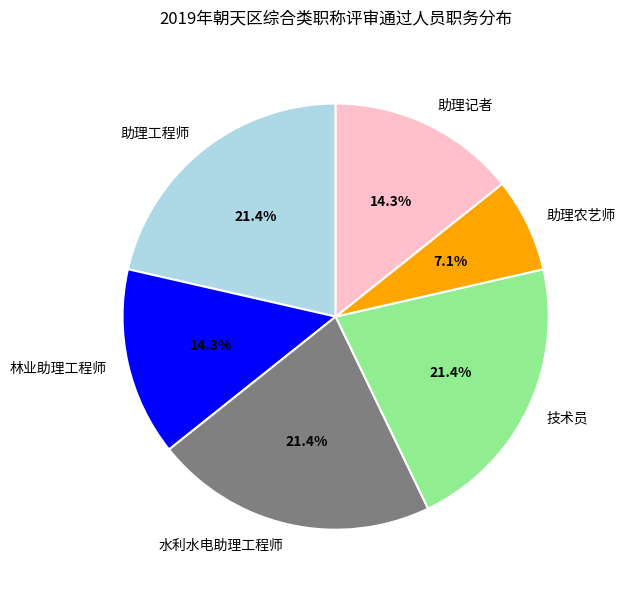

Does 技术员 represent more than half of the total?

No